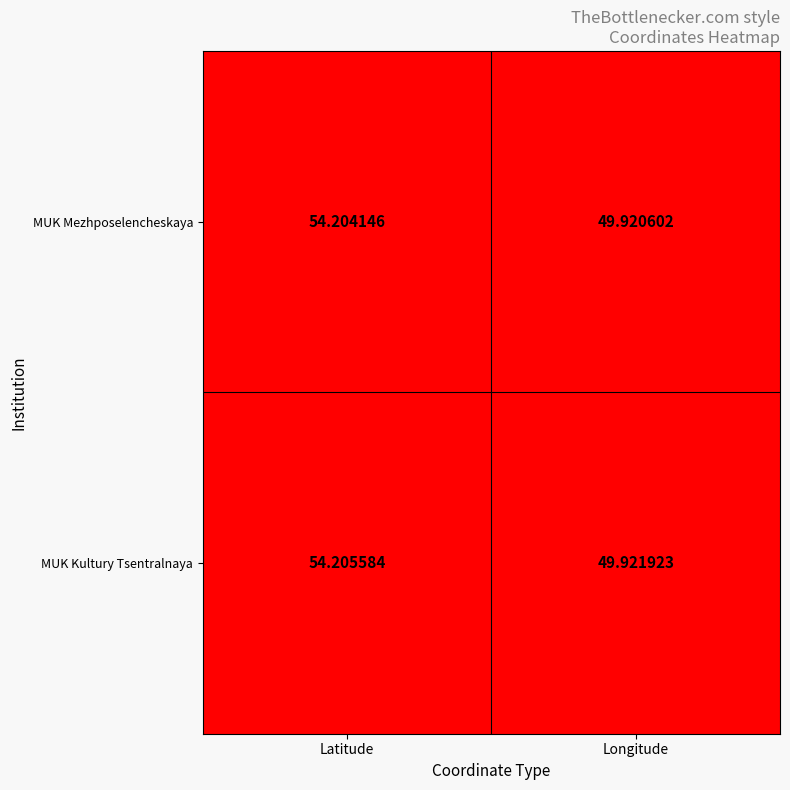

At which label does MUK Kultury Tsentralnaya first exceed 54?

Latitude